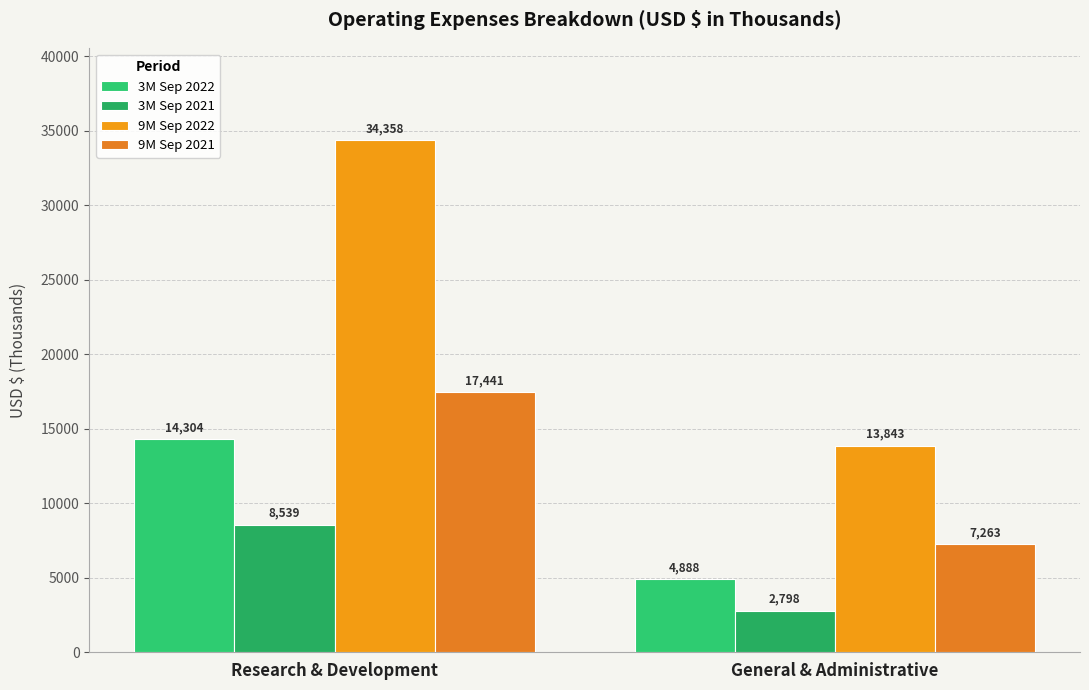

Rank the categories by 9M Sep 2021 value from lowest to highest.

General & Administrative, Research & Development